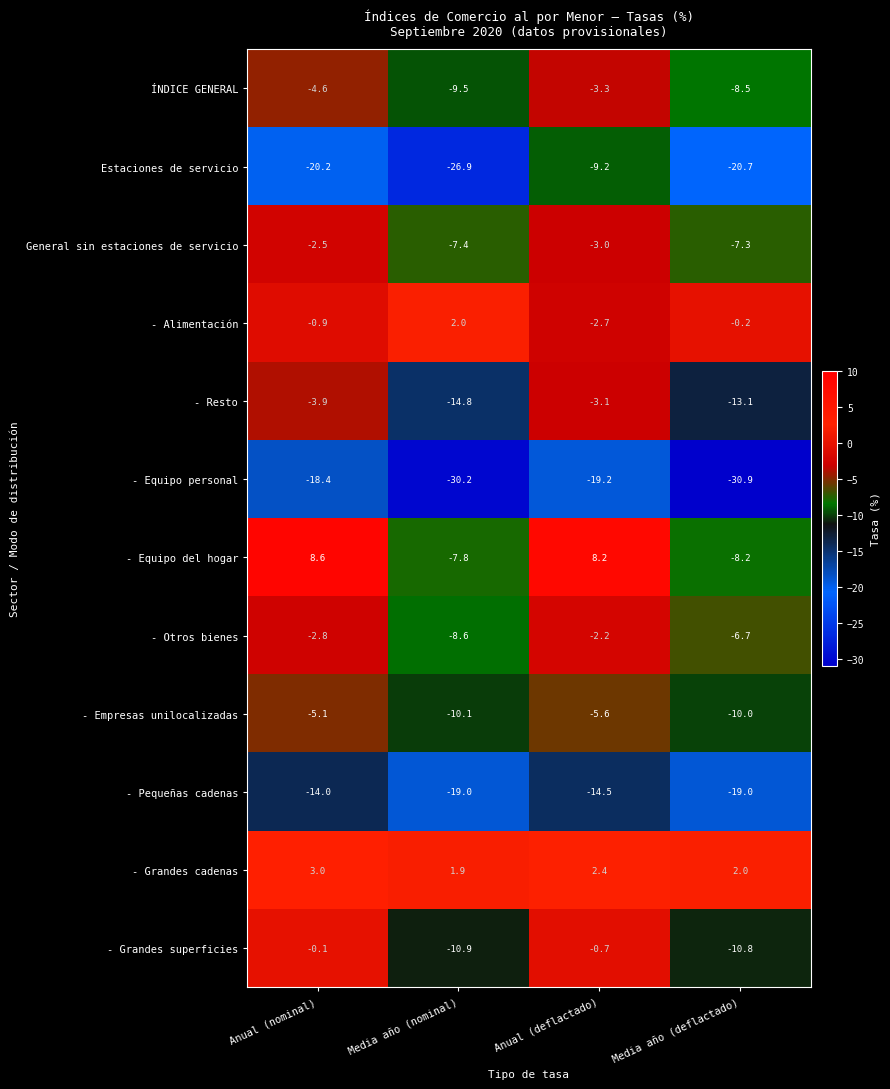

Is it true that - Alimentación equals 1.0 at Media año (nominal)?

False